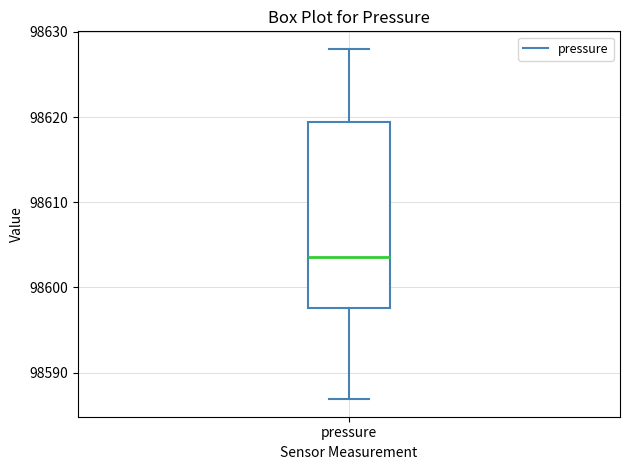

Transcribe this box plot: give where the median line is, the range the box spans, and where the two whiskers end, as read against the y-axis. The values are not printed on the chart, so give them approximately, as read against the axis.

median 98604, box 98598 to 98619, whiskers 98587 to 98628